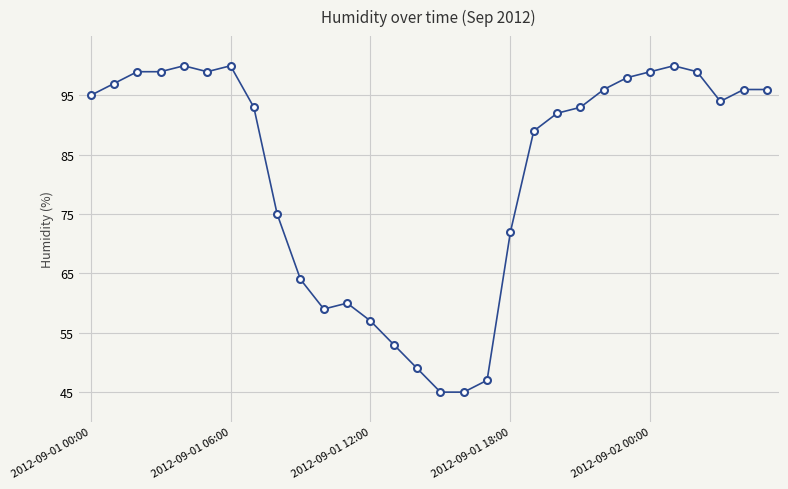

What is the smallest value displayed?

45